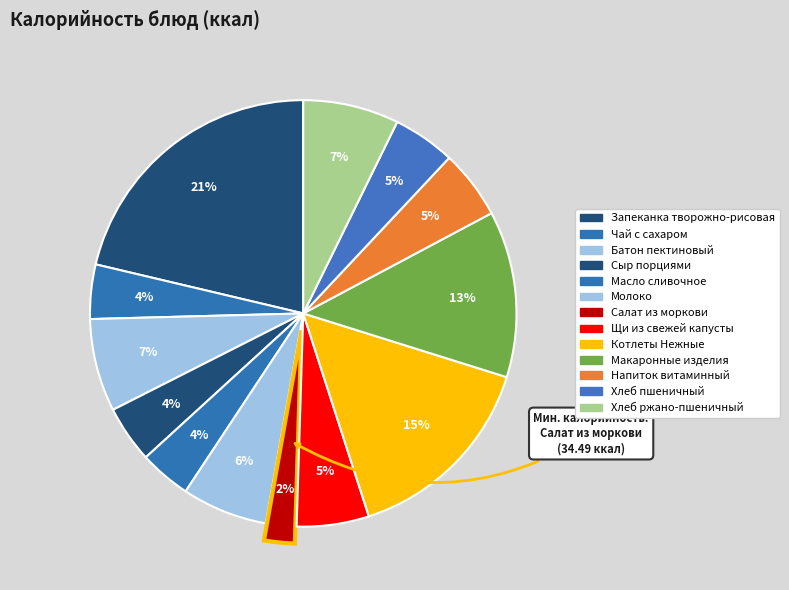

To the nearest percent, what portion does Котлеты Нежные represent?

15%